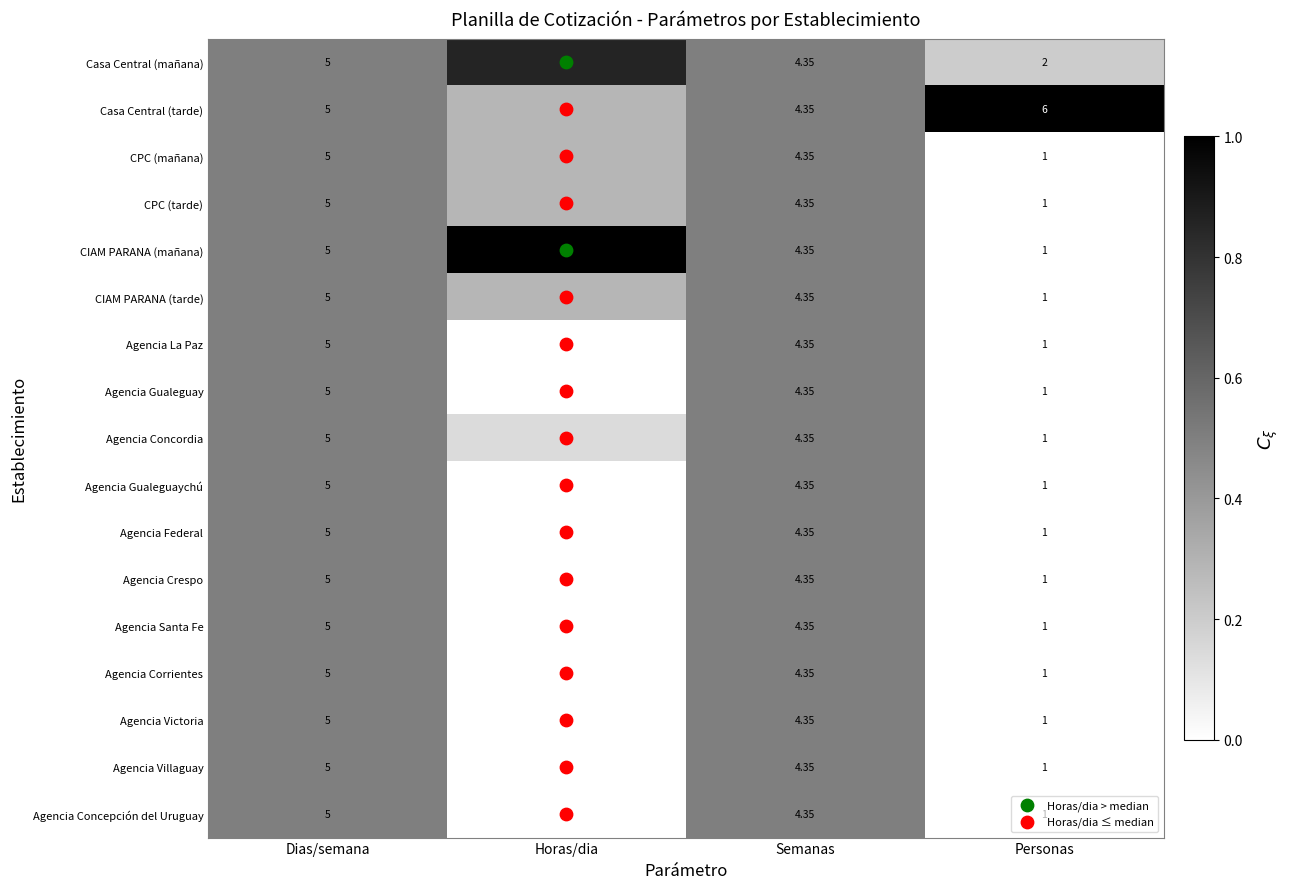

Where is Agencia Crespo nearest to the value 3?

Horas/dia